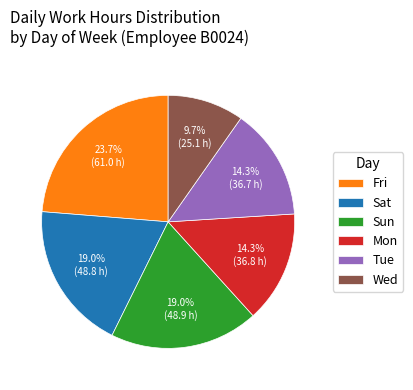

Is it true that Mon is 35% of the pie?

False